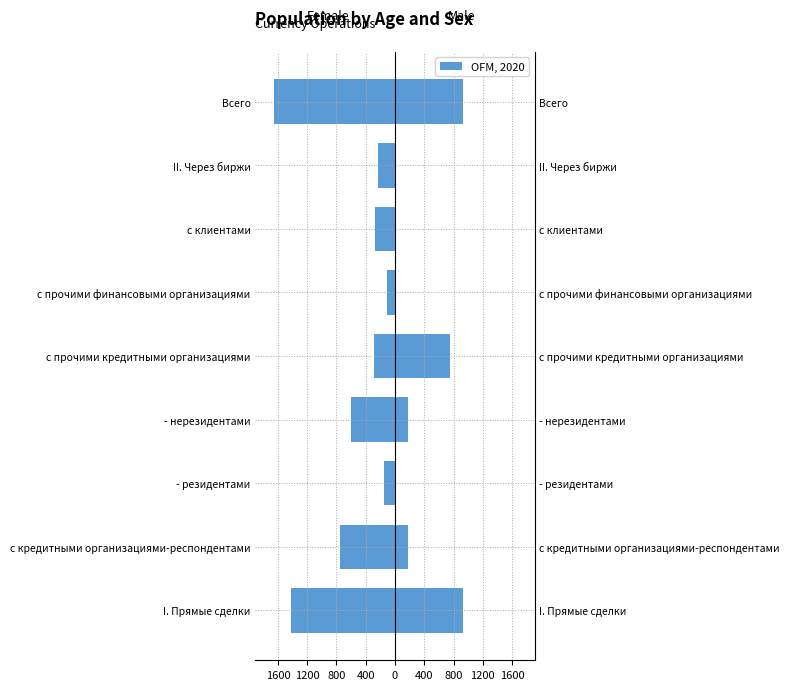

At 1200, list the series in order from largest to smallest.

Male, Female